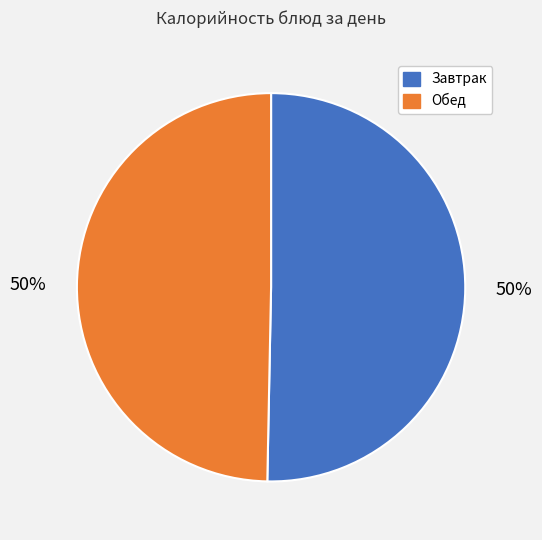

To the nearest percent, what is the average slice percentage?

50%